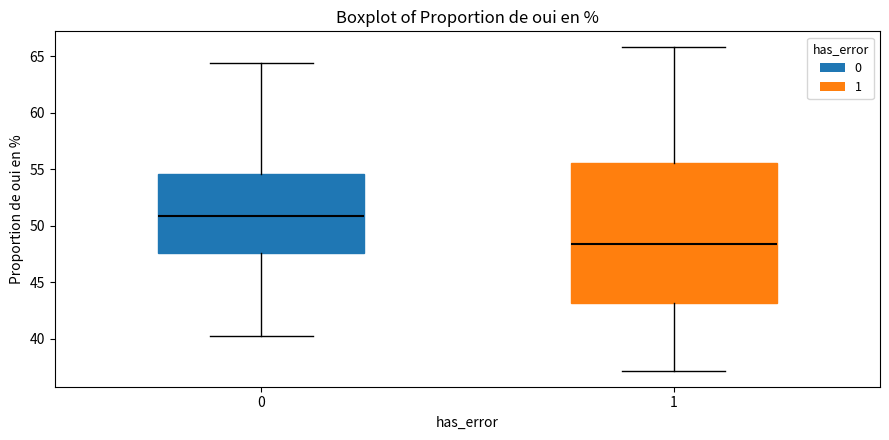

Reading left to right, transcribe this box plot: for each box, give where its median line is, the range the box spans, and where its two whiskers end, as read against the y-axis. The values are not printed on the chart, so give them approximately, as read against the axis.

0: median 51.0, box 47.5 to 54.5, whiskers 40.0 to 64.5
1: median 48.5, box 43.0 to 55.5, whiskers 37.0 to 66.0